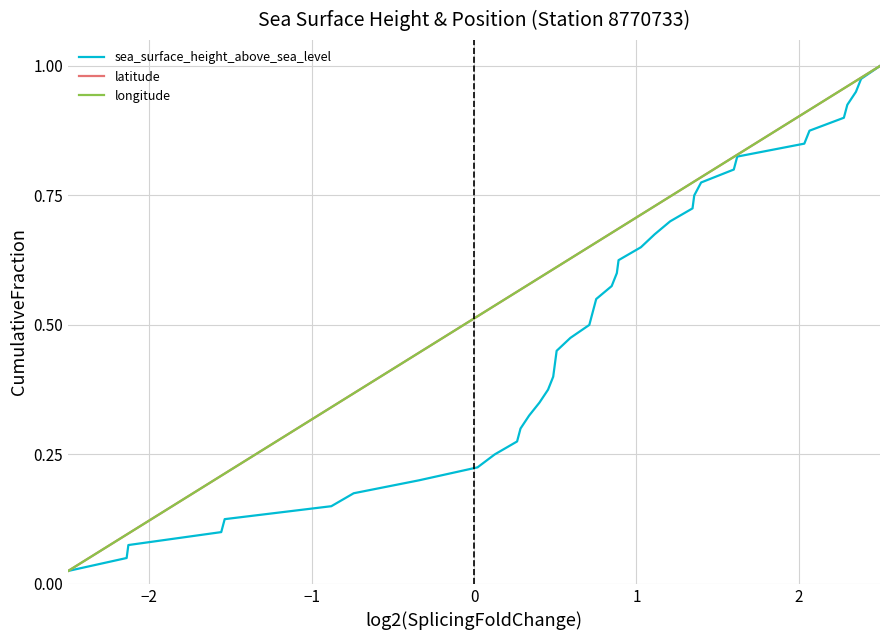

Which series has the widest spread of values?

sea_surface_height_above_sea_level